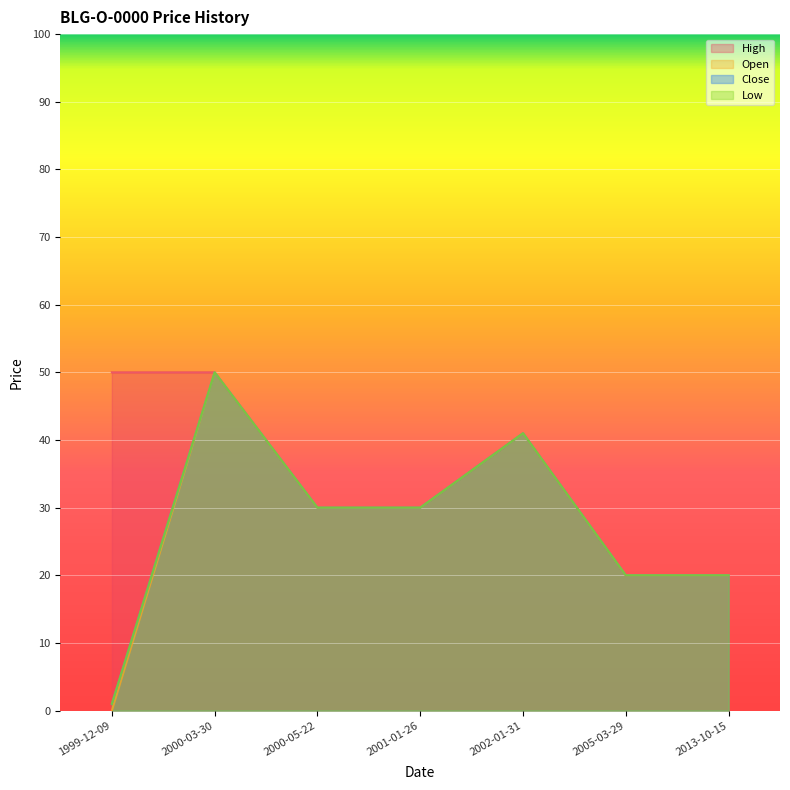

Rank the series at 2005-03-29 from highest to lowest value.

Open, High, Low, Close